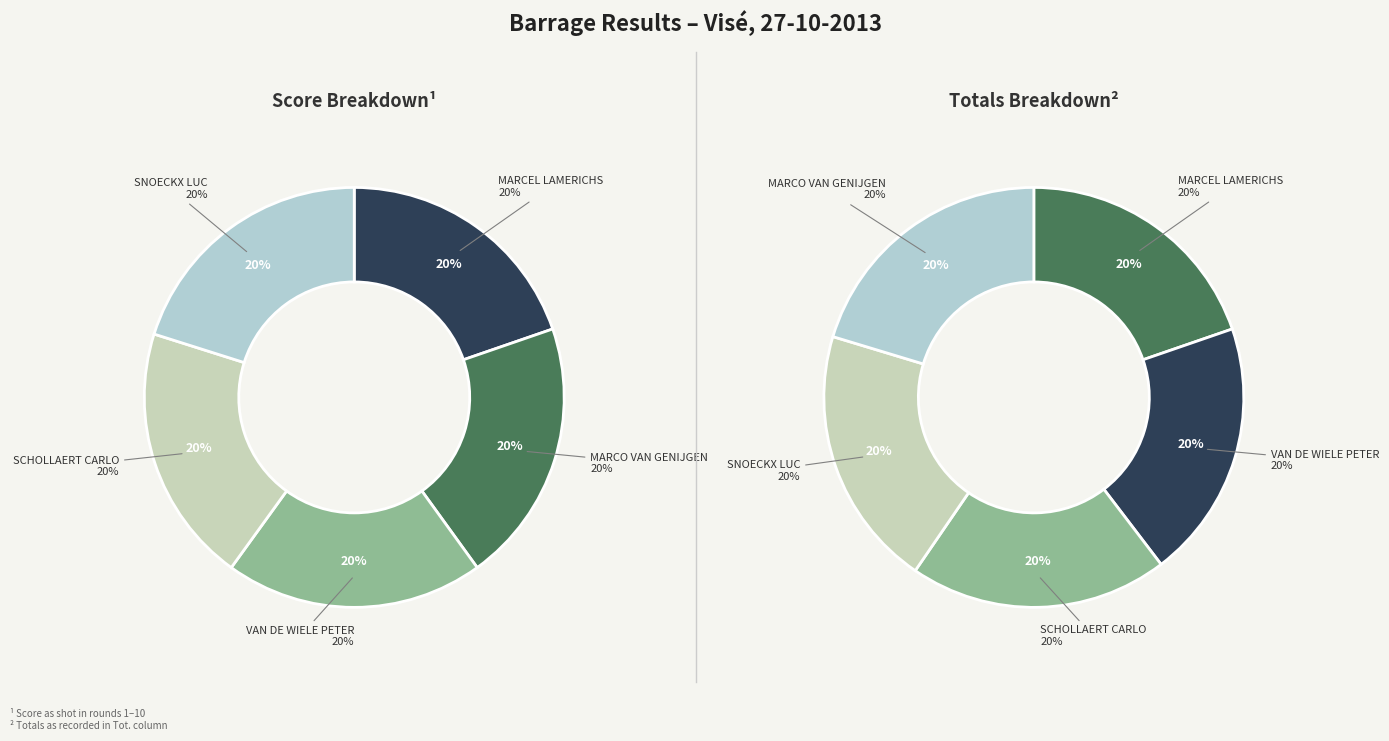

Between MARCO VAN GENIJGEN and MARCEL LAMERICHS, which is larger?

MARCO VAN GENIJGEN